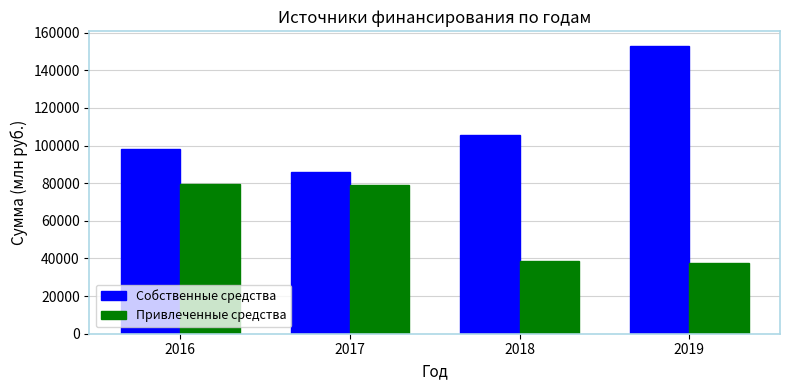

Which series changed the most between 2018 and 2019?

Собственные средства